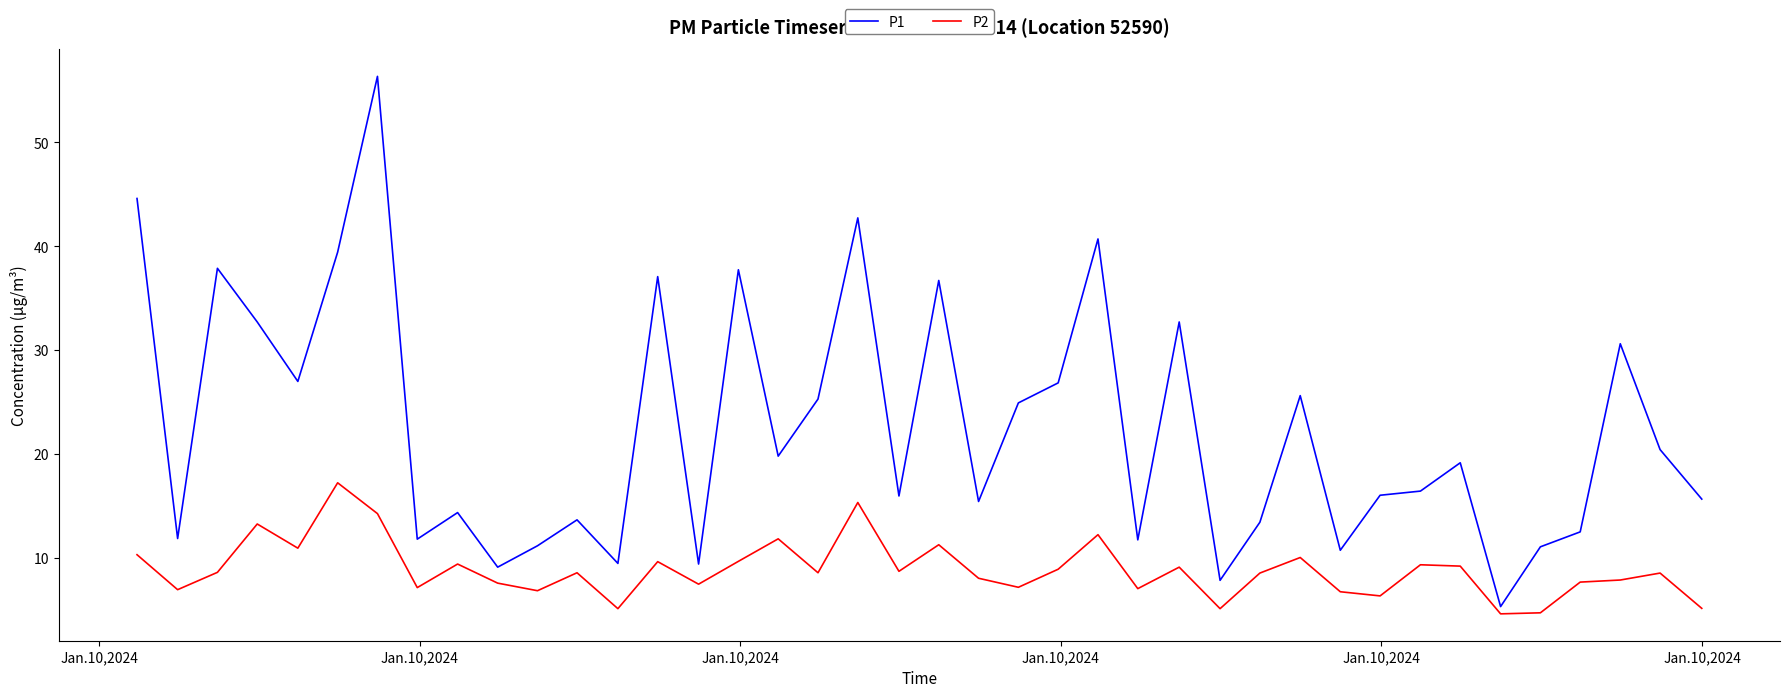

What is the lowest value of the P2 series?

4.6